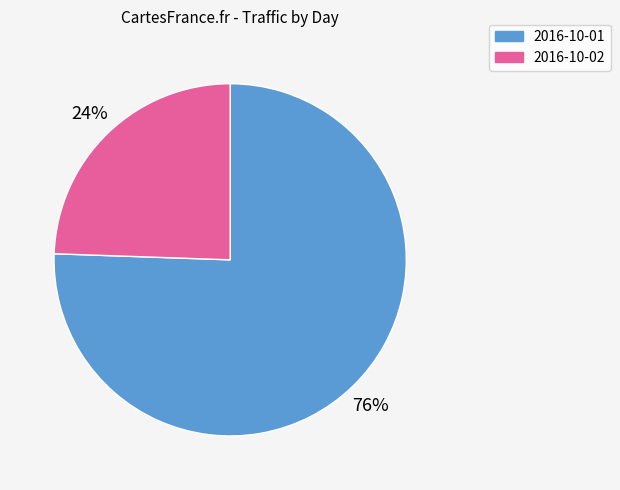

Is it true that 2016-10-01 is 76% of the pie?

True